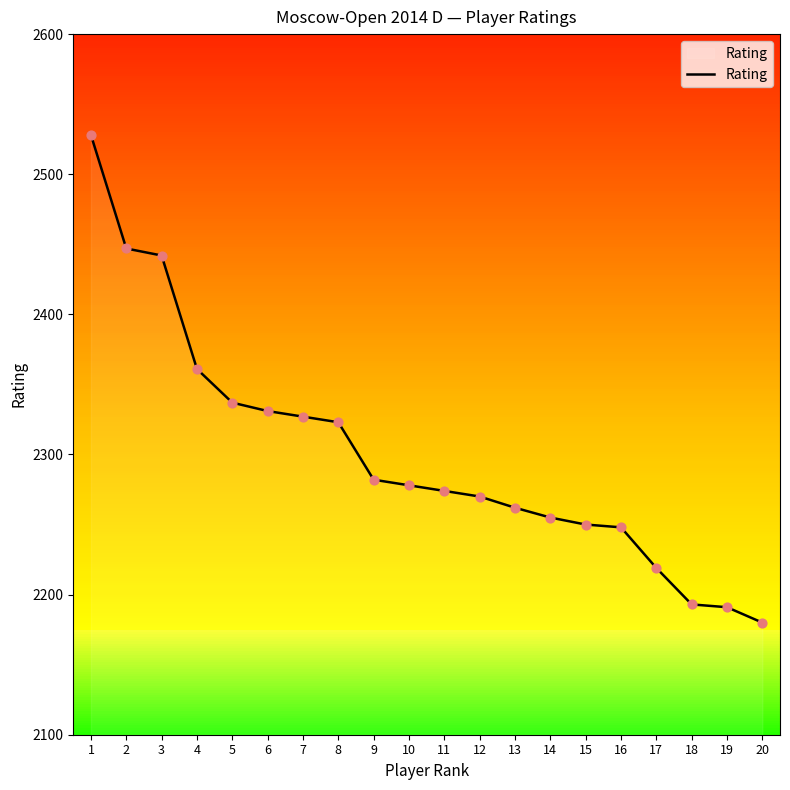

What is the change in value from 10 to 19?

-87